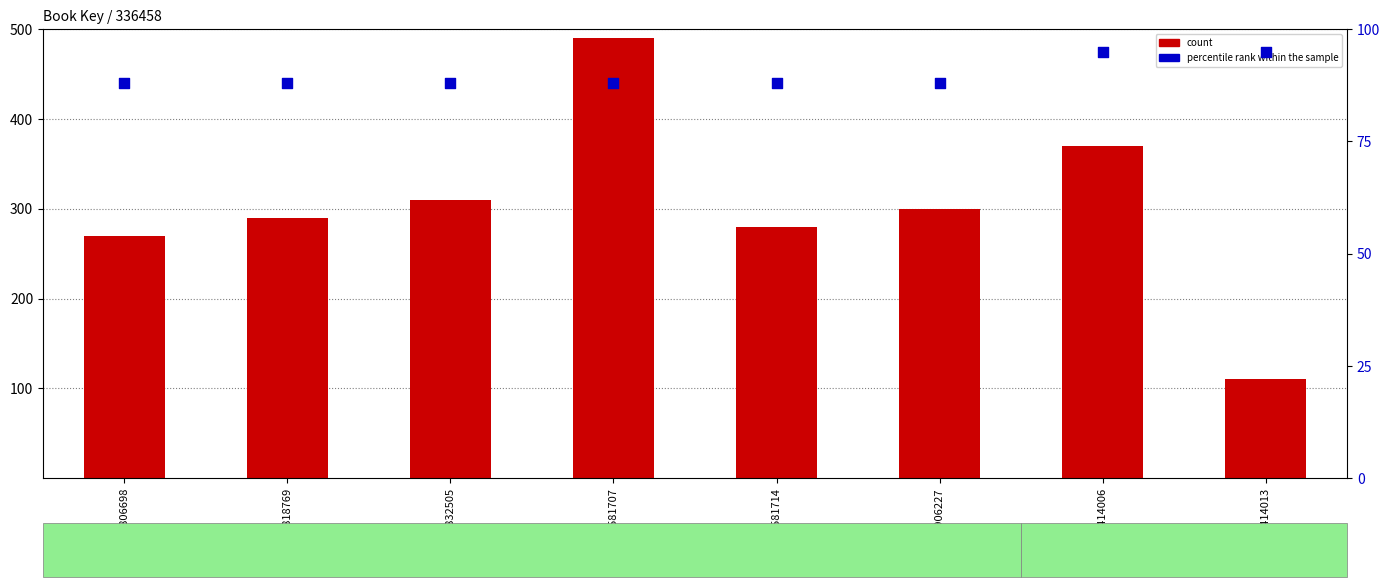

Which series contains the highest Y value?

count